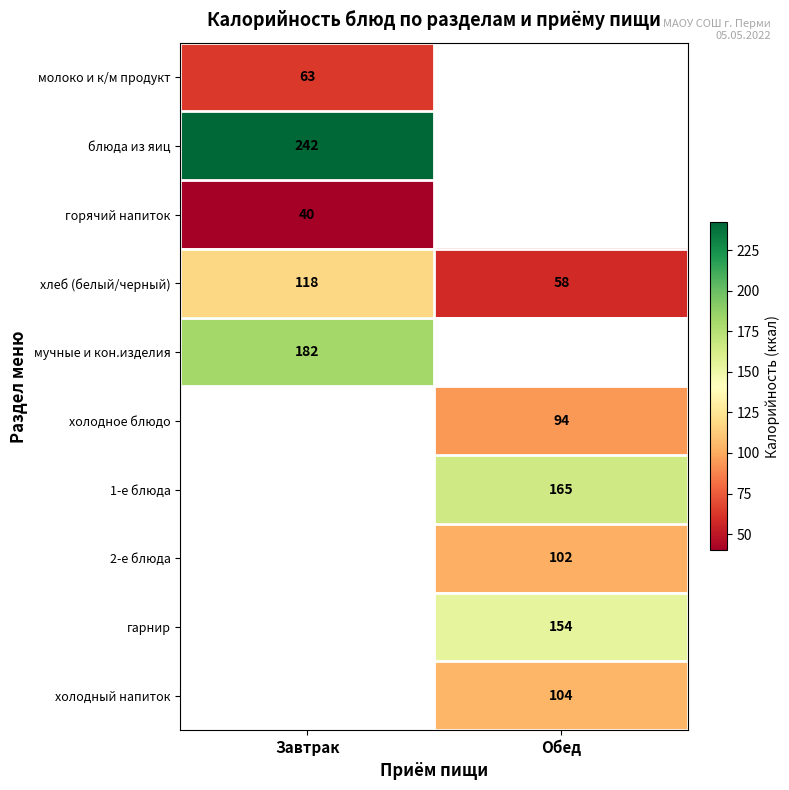

What is the minimum value for хлеб (белый/черный)?

58